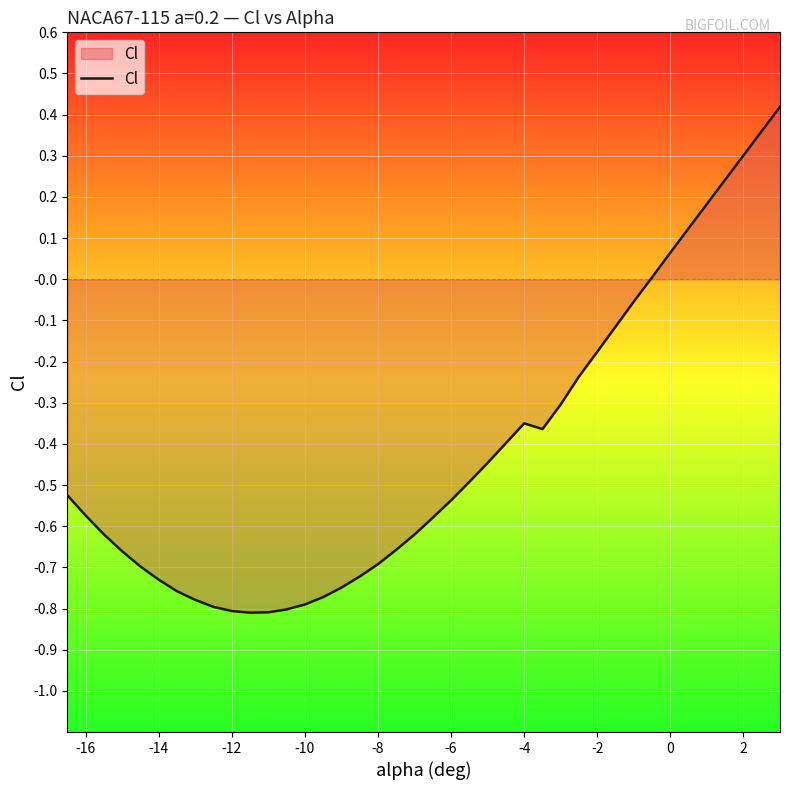

What is the difference between the maximum and minimum values?

1.2